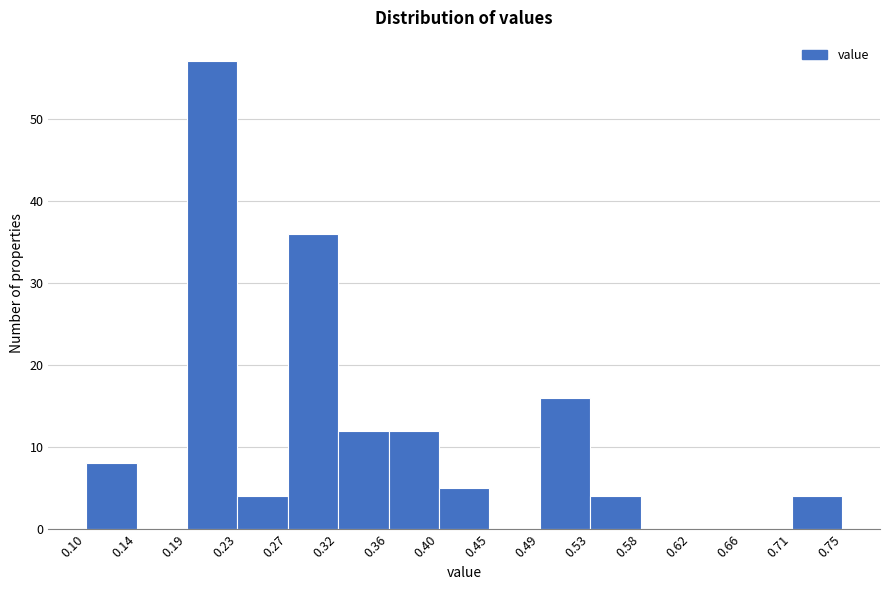

What is the height of the bar covering 0.71 to 0.75 on the x-axis? The values are not printed on the chart, so give them approximately, as read against the axis.

4